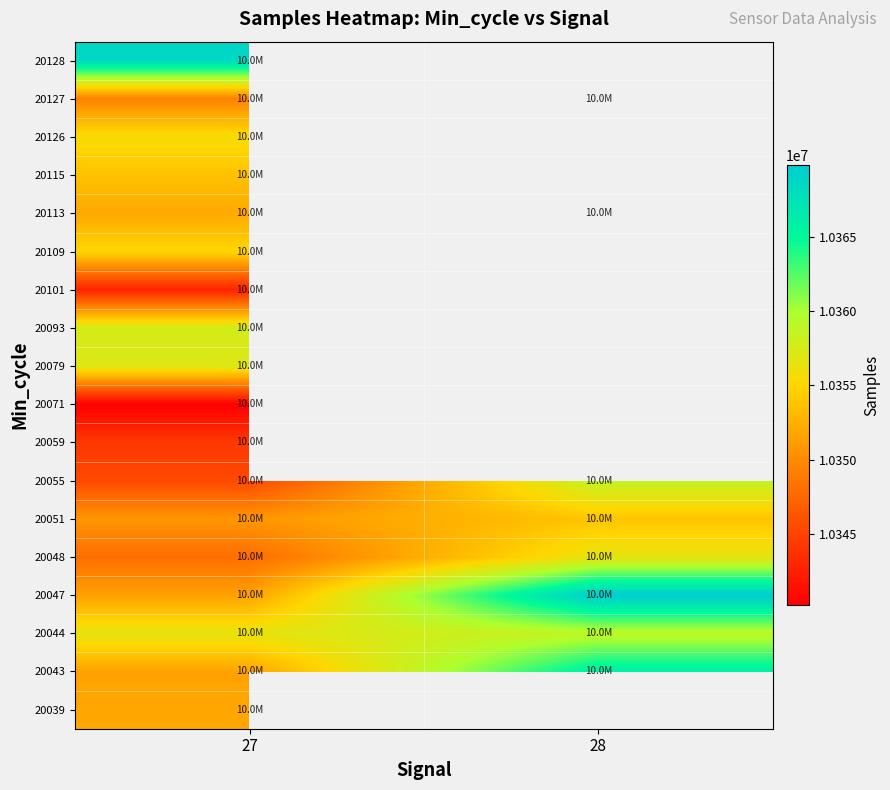

How many data points does each series have?

2